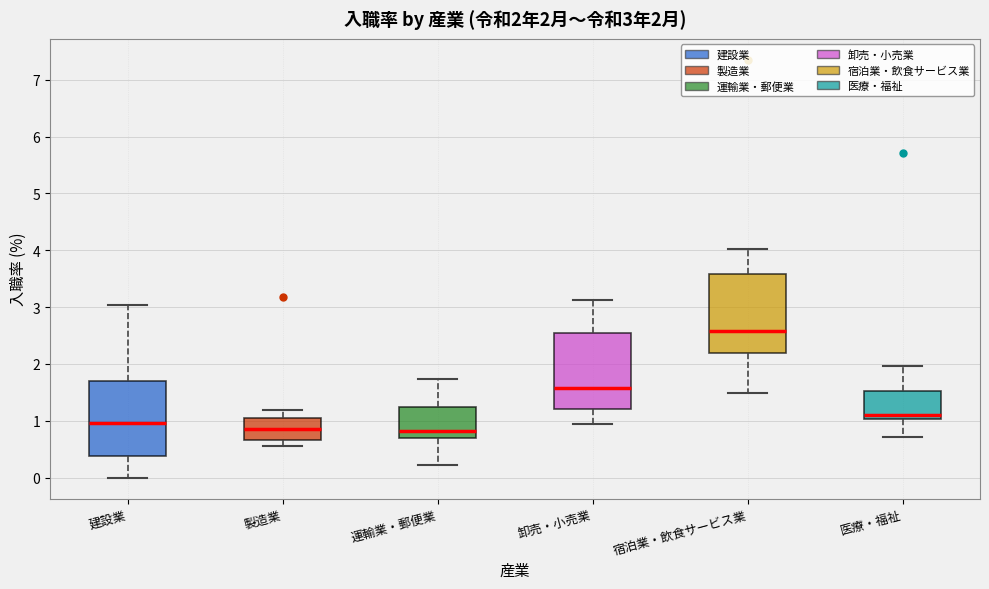

Which box's median line is the highest?

宿泊業・飲食サービス業